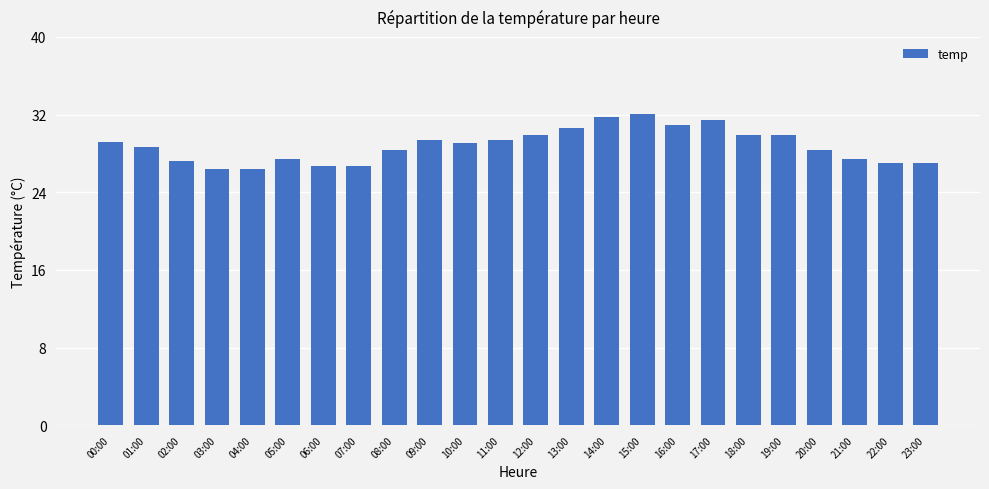

What is the sum of all values?

691.3